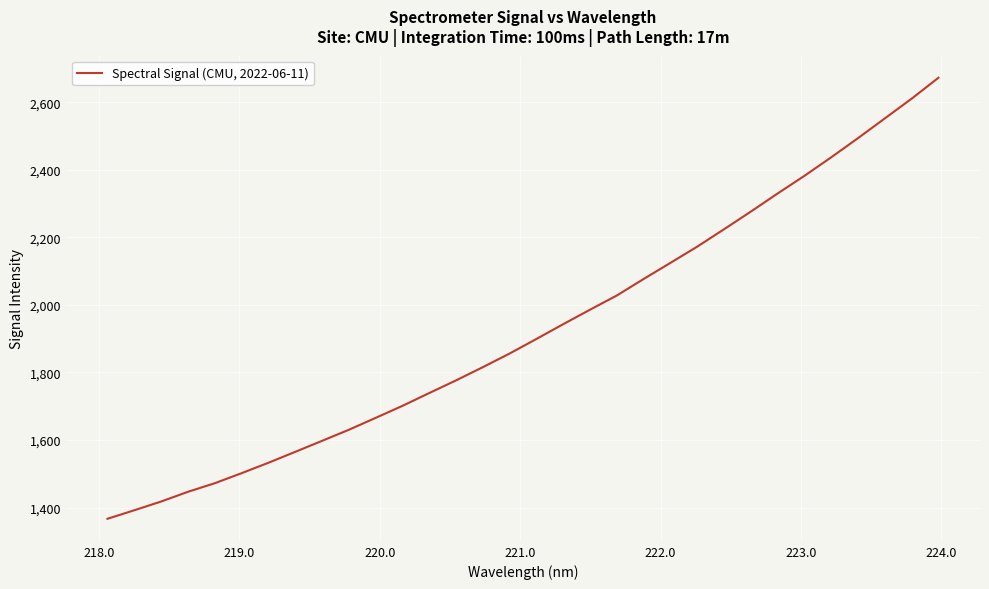

What is the maximum value shown in the chart?

2673.1